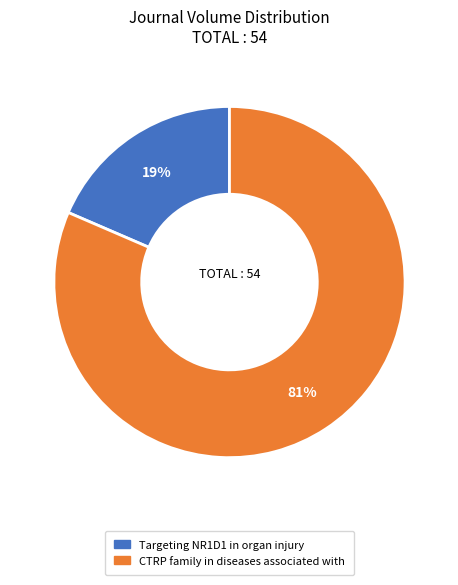

Combined, do Targeting NR1D1 in organ injury and CTRP family in diseases associated with account for over 50%?

Yes